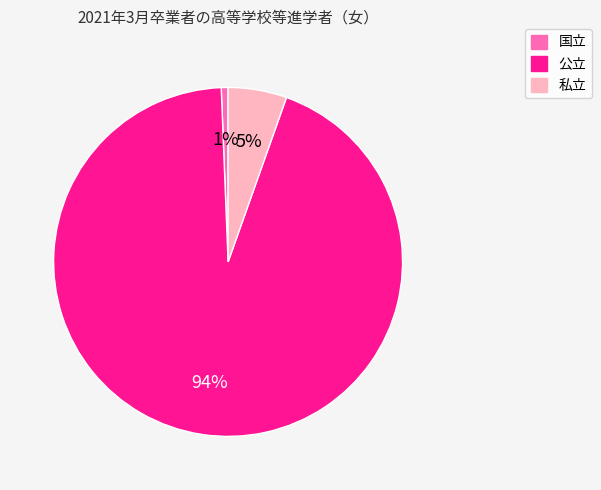

What percentage is the 私立 slice, to the nearest percent?

5%